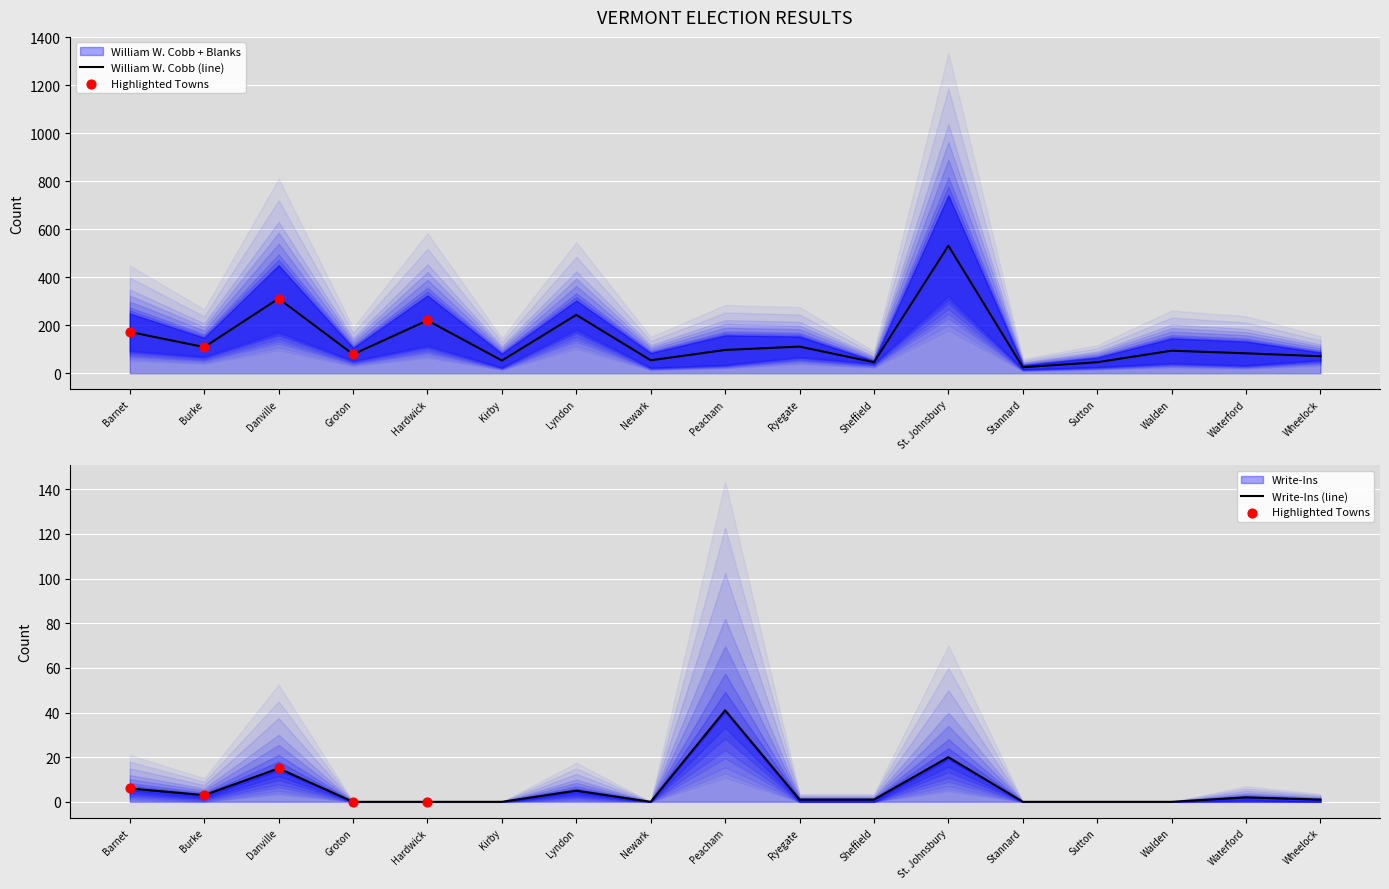

Which series contains the lowest Y value?

Write-Ins